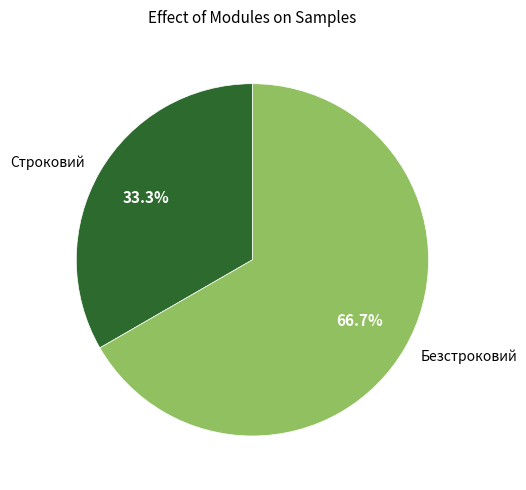

Which slice represents more than half of the pie?

Безстроковий